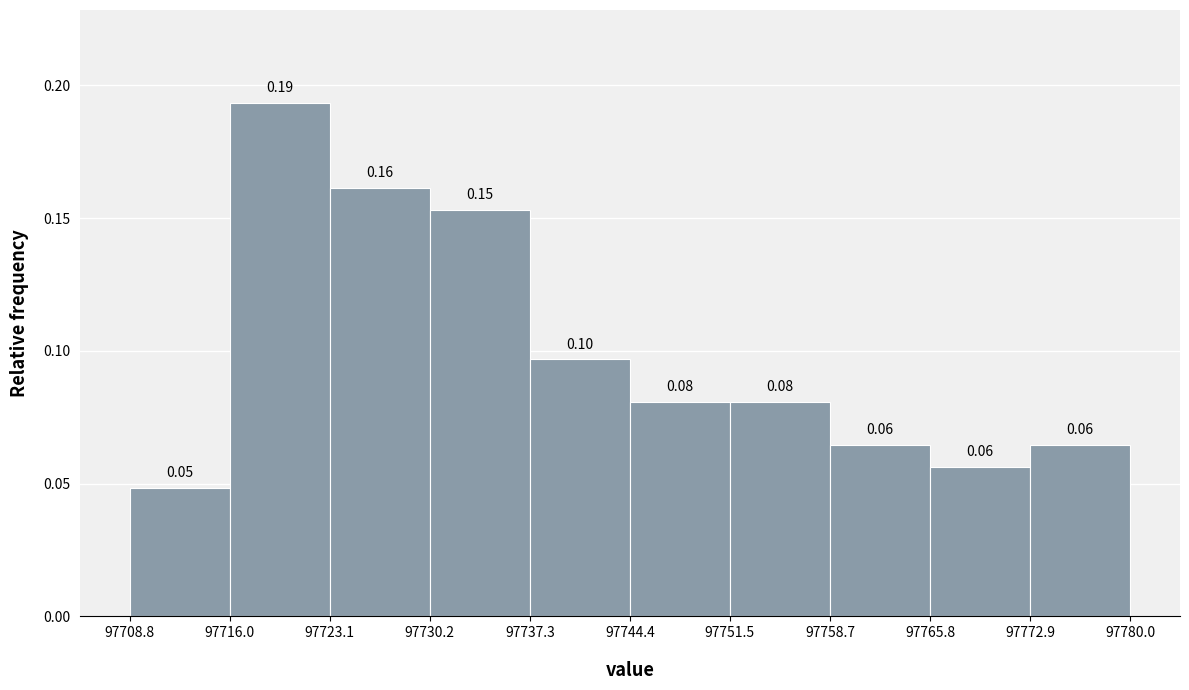

Which range on the x-axis has the tallest bar?

97716.0 to 97723.1